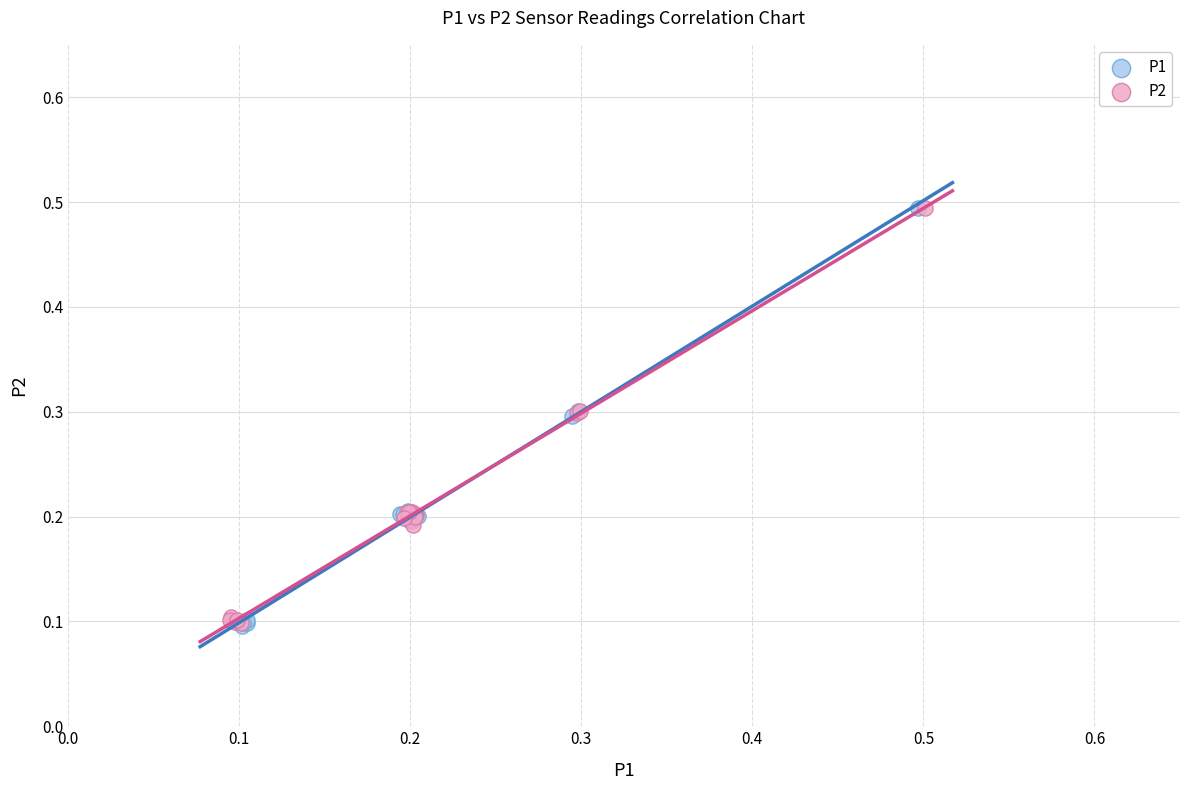

What are all the series names shown in the legend?

P1, P2